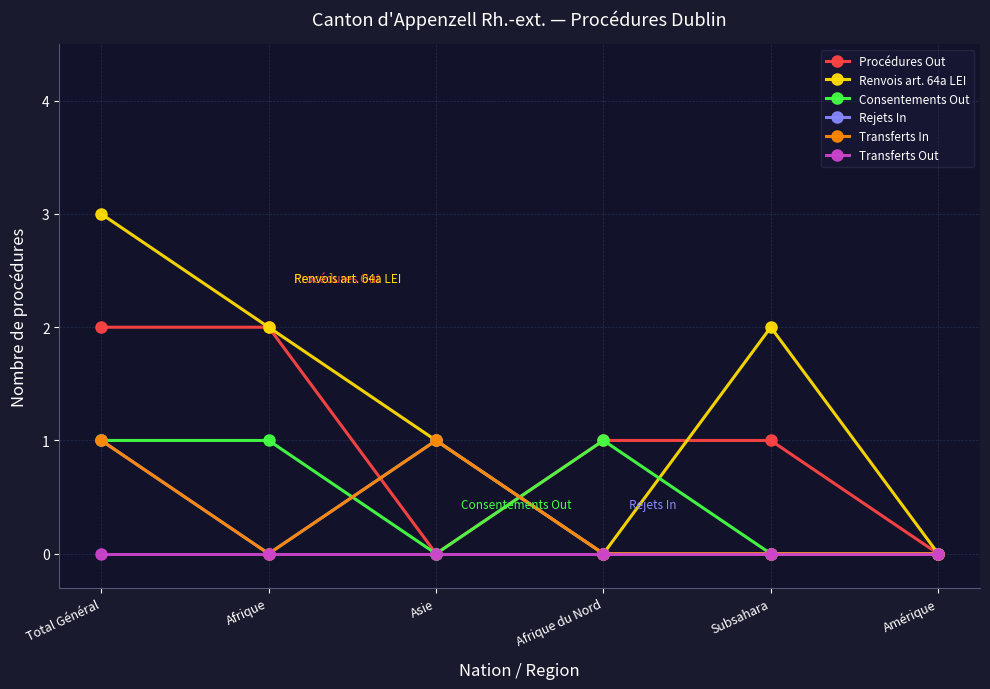

What is the maximum value for Rejets In?

1